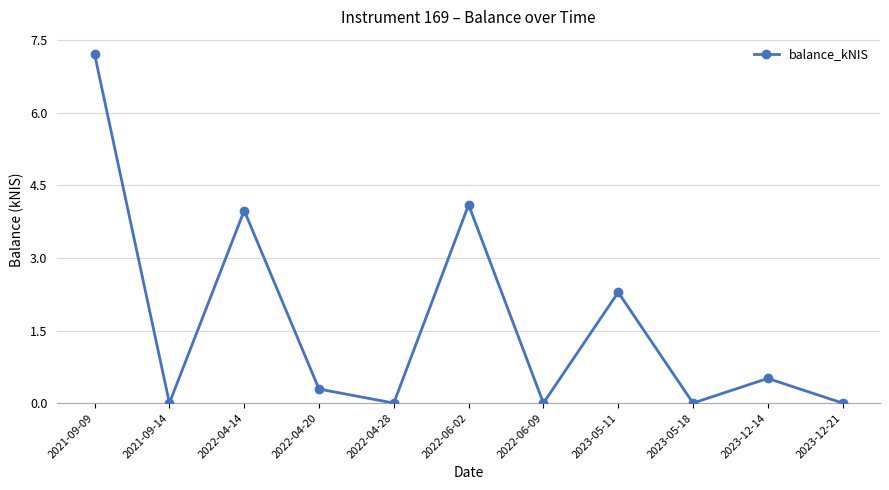

How many points are lower than both their immediate neighbors (excluding endpoints)?

4